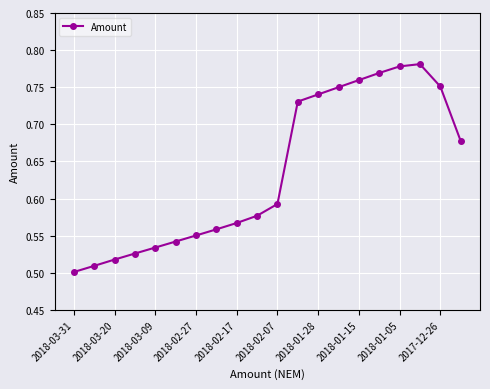

How many values are between 0 and 1?

20